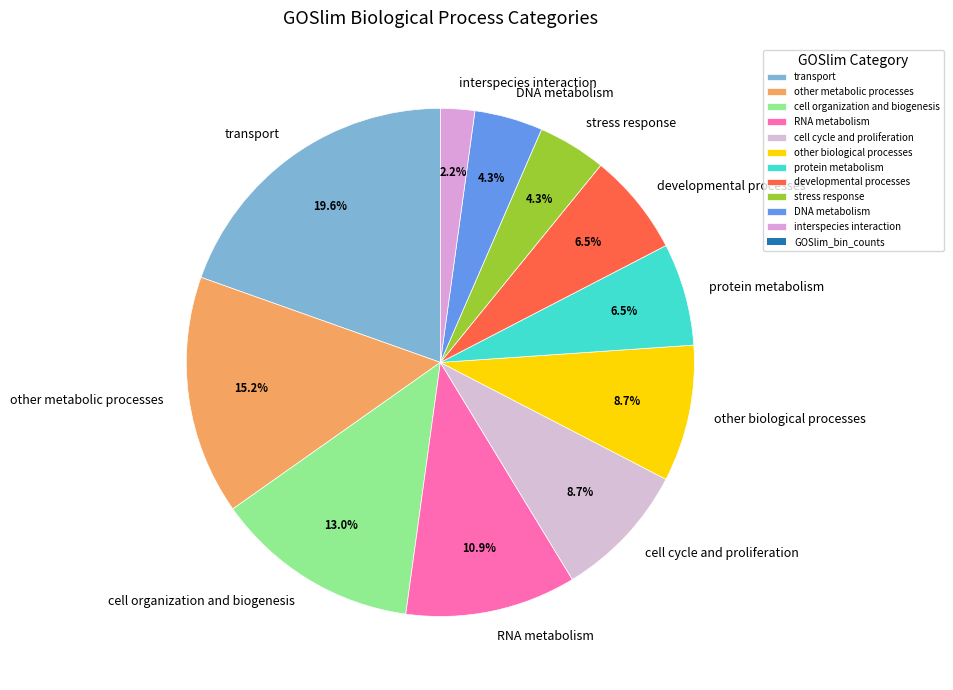

Approximately how many times larger is the value at cell organization and biogenesis compared to protein metabolism?

2.0